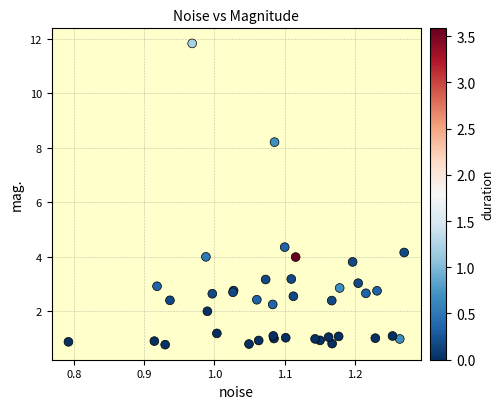

What Y value in the scatter plot is closest to 6?

4.4